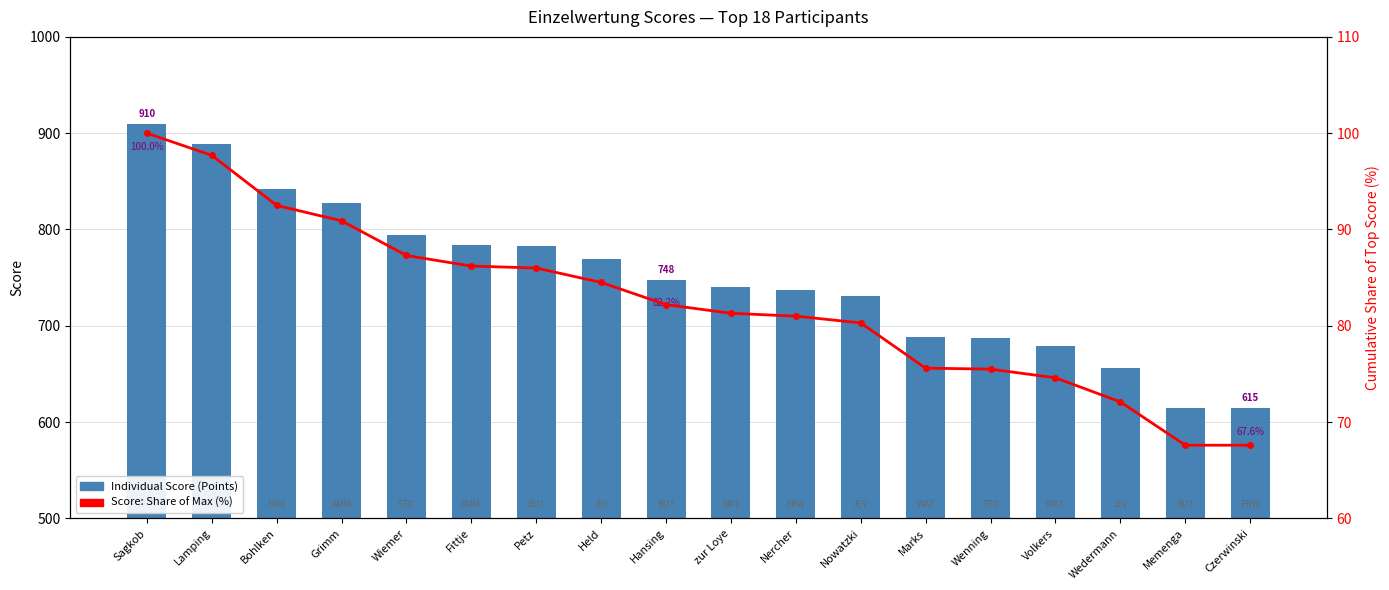

Rank the series by their maximum value, from highest to lowest.

Individual Score (Points), Share of Top Score (%)